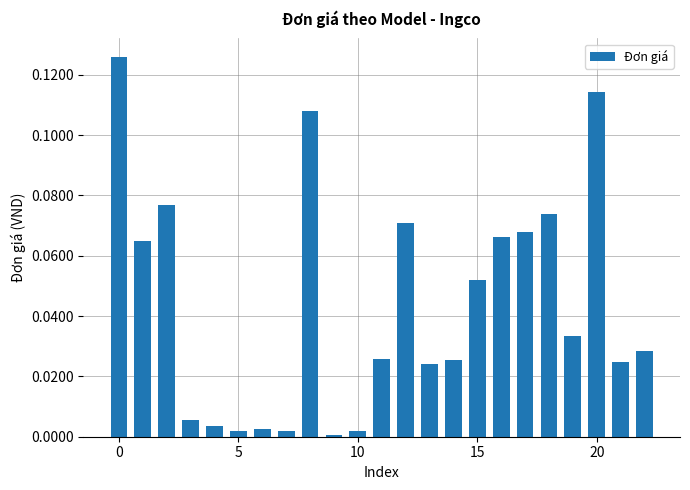

What is the sum of all values?

1.0